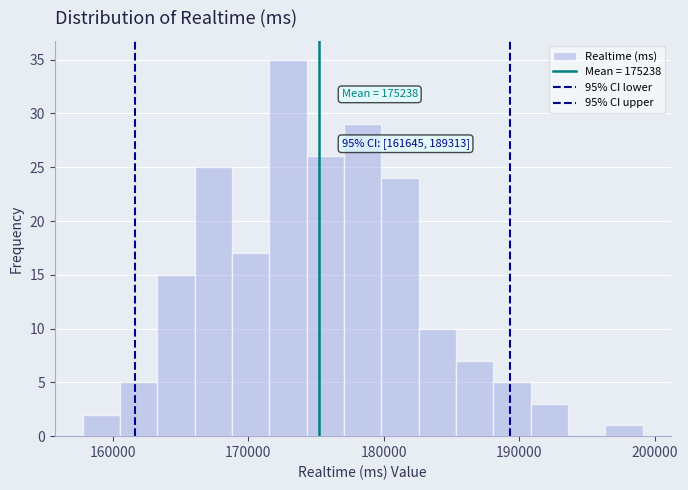

Around what value on the x-axis is the tallest bar? Give the approximate position of its centre, as read against the axis.

173000